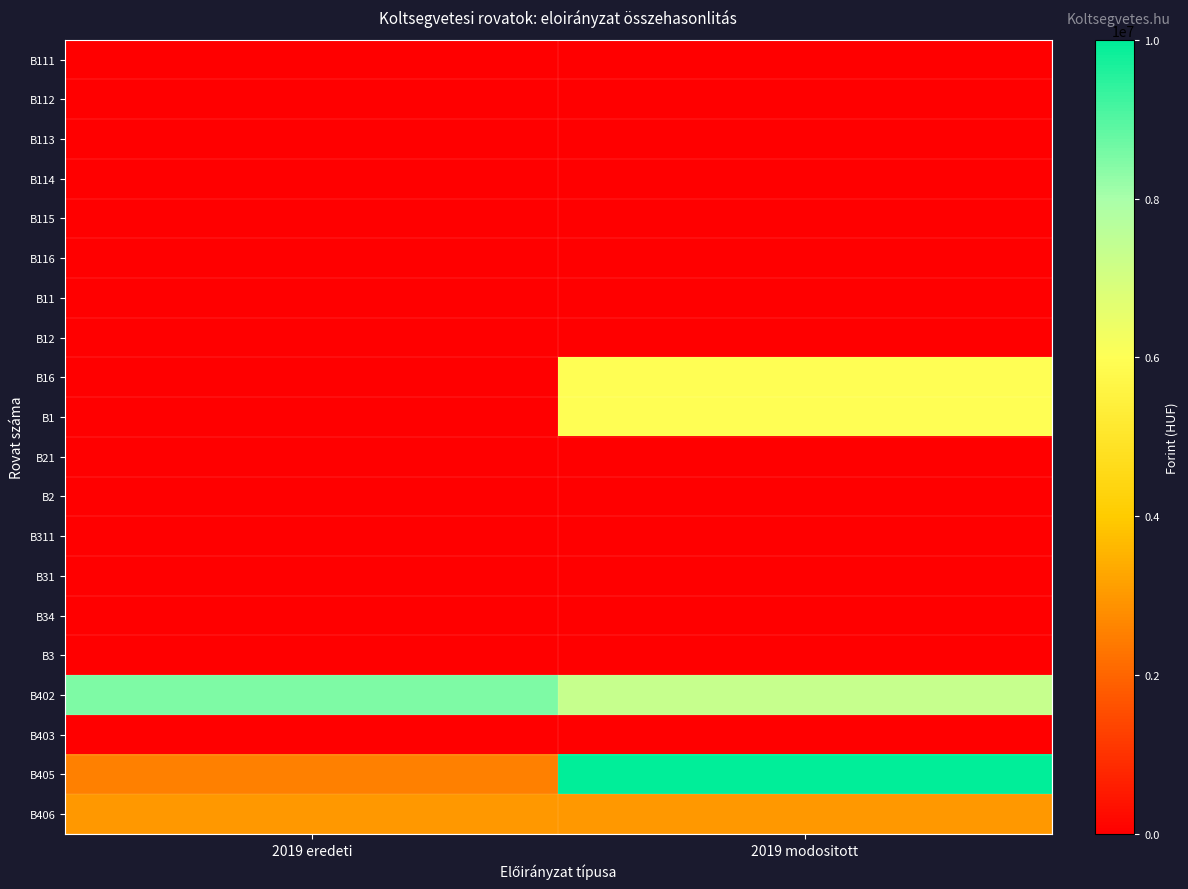

What is the maximum value shown in the chart?

10000000